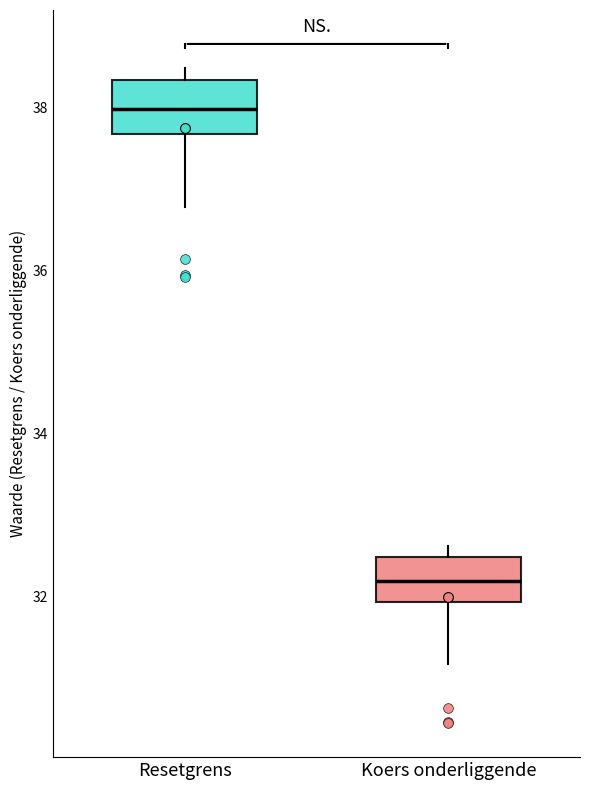

Reading left to right, transcribe this box plot: for each box, give where its median line is, the range the box spans, and where its two whiskers end, as read against the y-axis. The values are not printed on the chart, so give them approximately, as read against the axis.

Resetgrens: median 38.0, box 37.6 to 38.4, whiskers 36.8 to 38.4 (just above the box's upper edge)
Koers onderliggende: median 32.2, box 32.0 to 32.4, whiskers 31.2 to 32.6